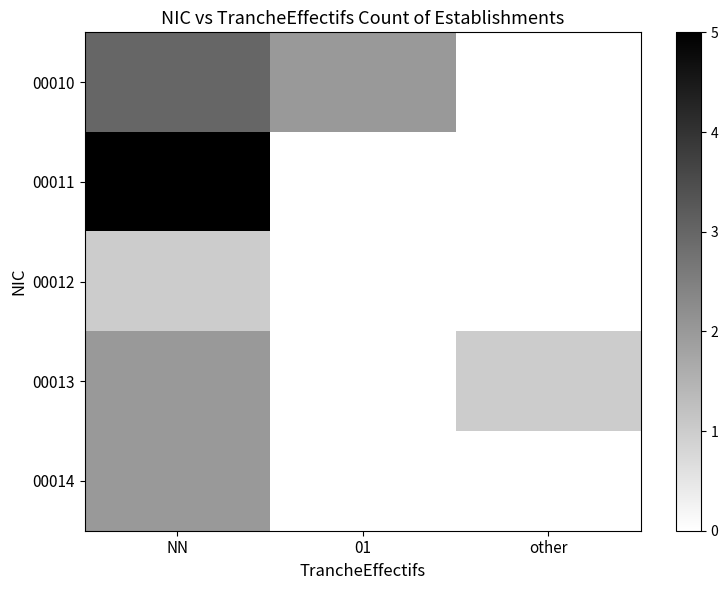

What is the total value across all series at NN?

13.0